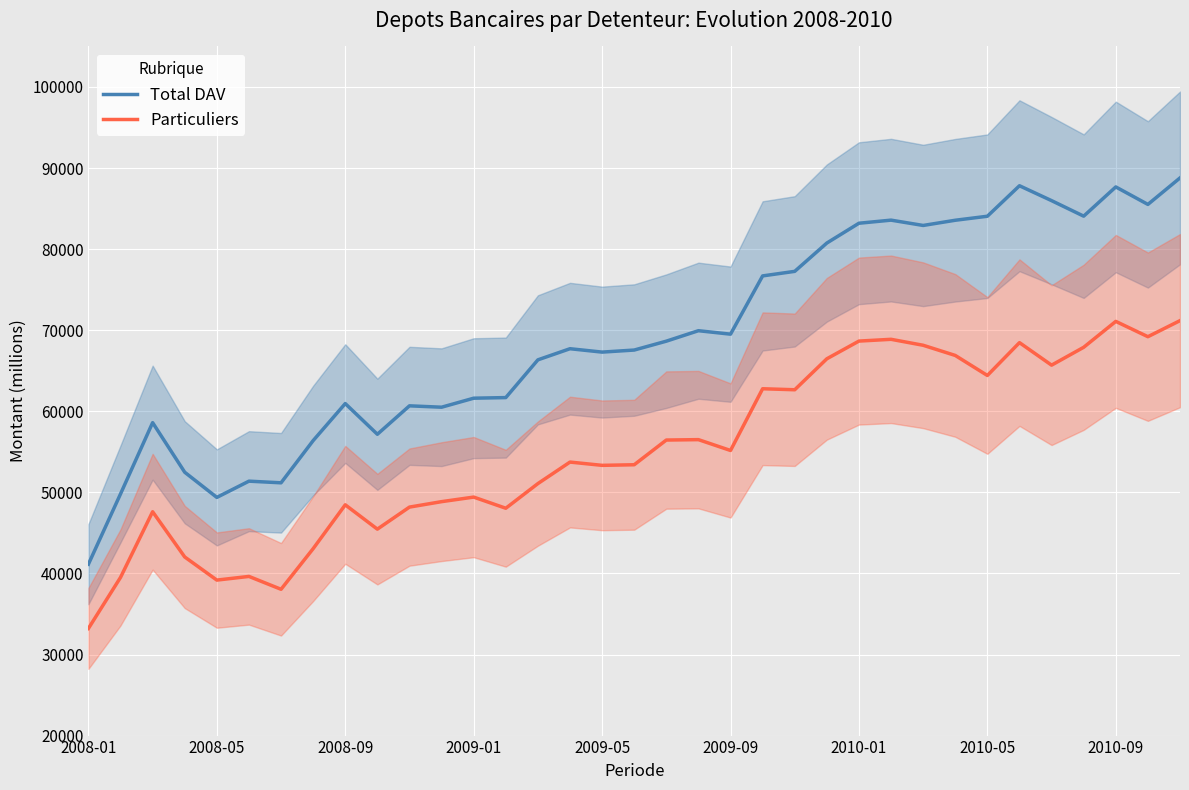

What is the difference between the maximum and second lowest values in the Total DAV series?

39404.6